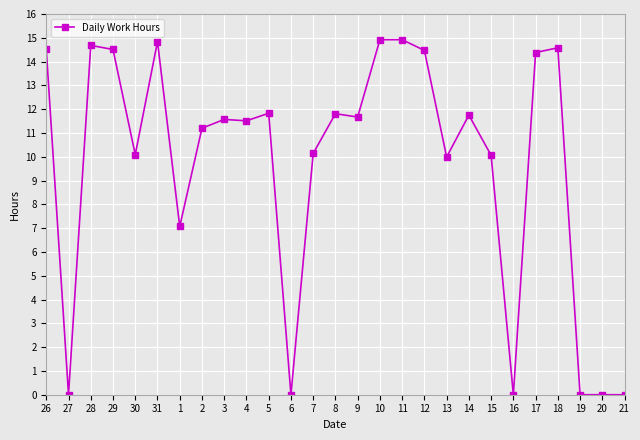

The chart shows a value of 0.0 at 21. True or false?

True